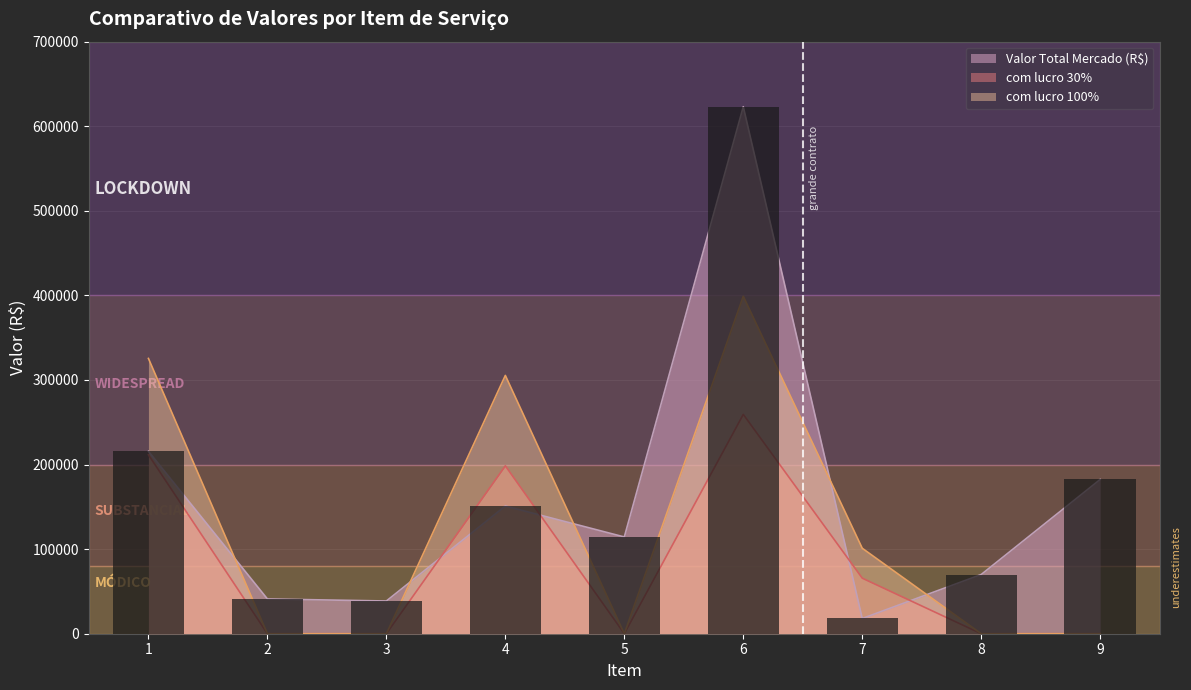

How many values in the Valor Total Mercado (R$) series exceed 114390?

4